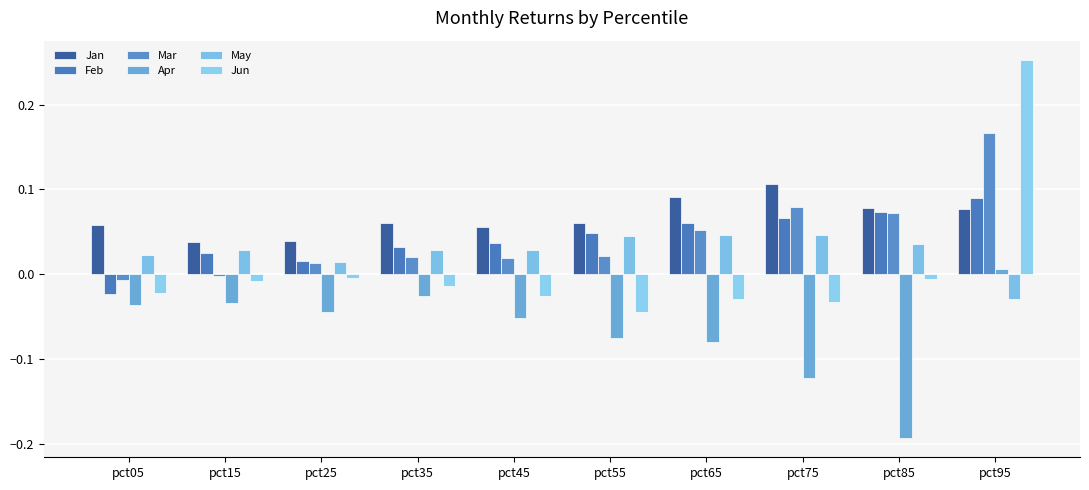

What is the difference between the second highest and second lowest values in the Jan series?

0.1